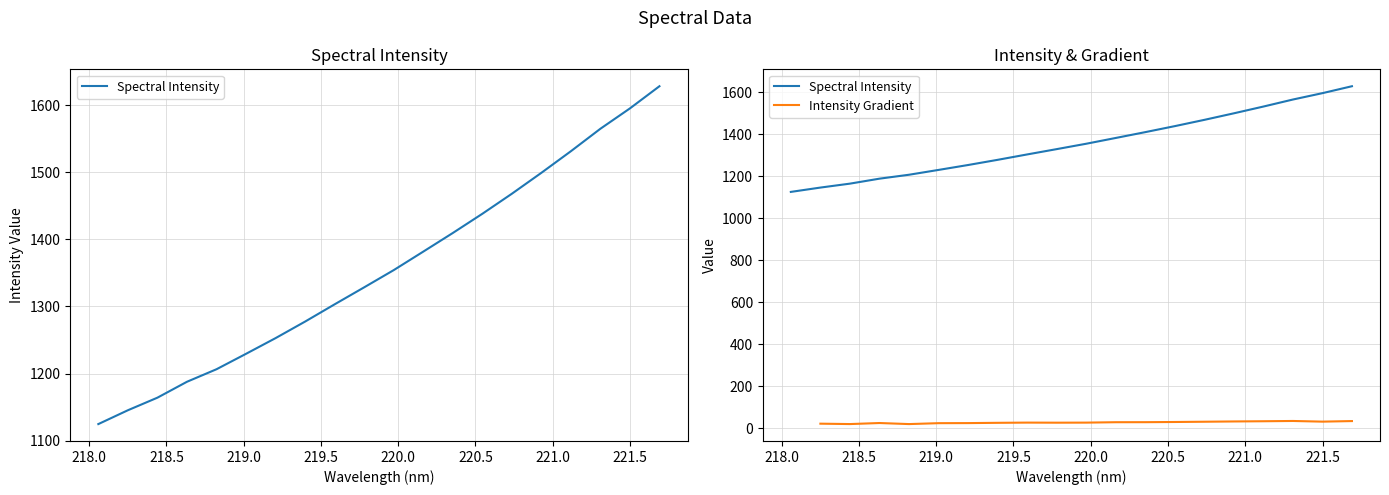

At which category does the chart reach its minimum across all series?

218.0596